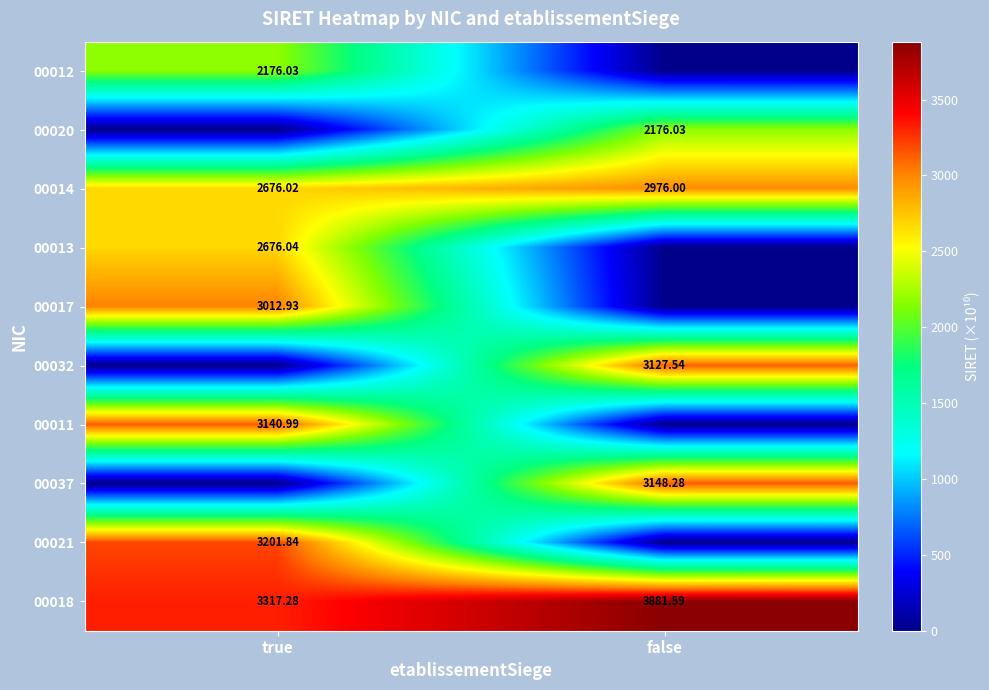

At which label is 00018 closest to 3599?

true